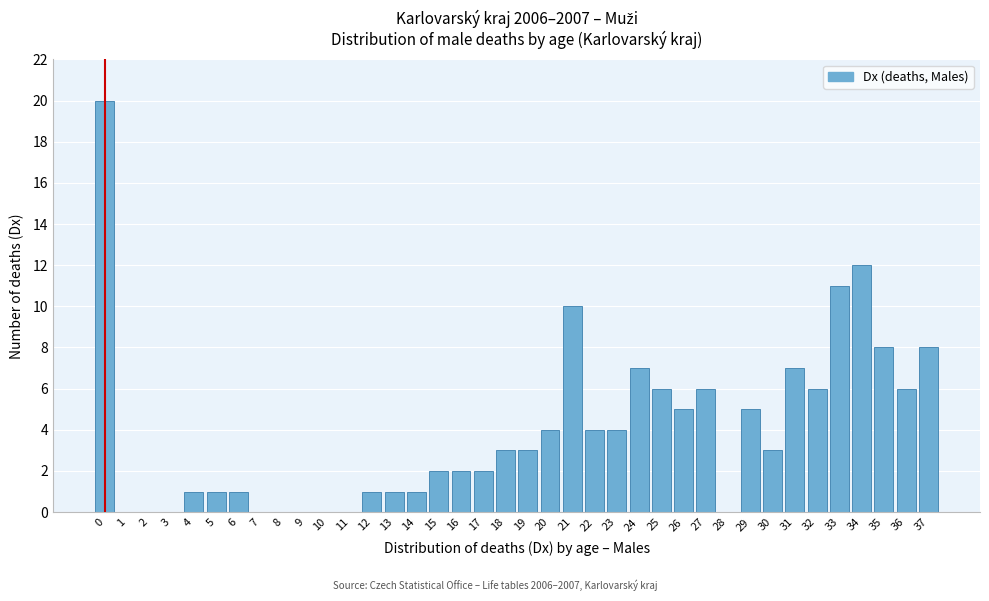

What is the sum of all values?

150